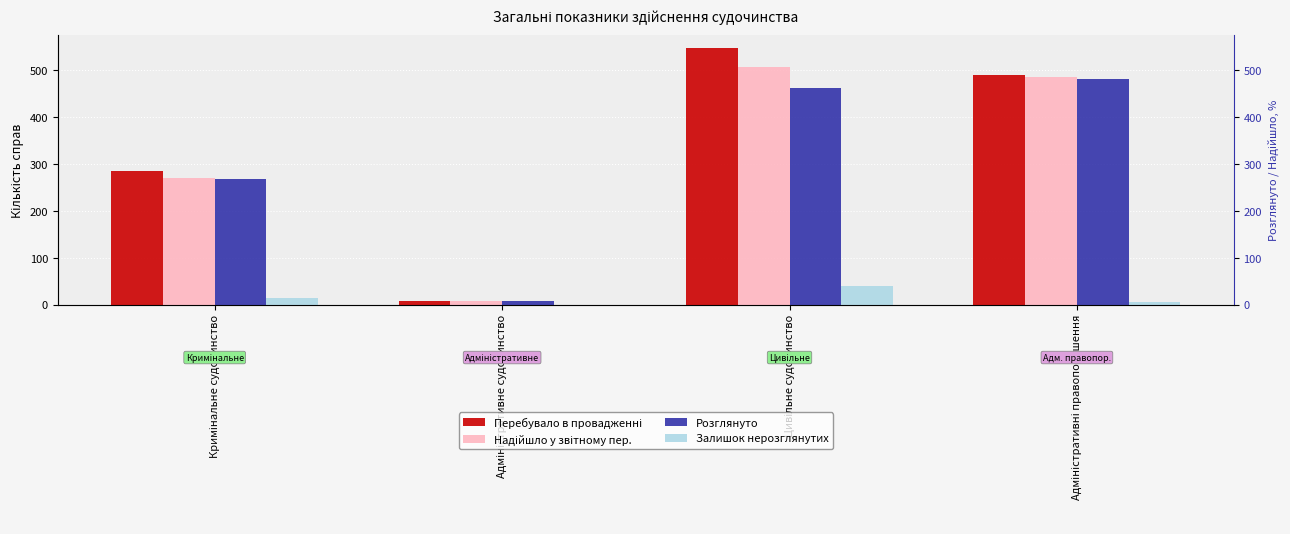

True or false: Залишок нерозглянутих has a value of 13 at Цивільне судочинство.

False